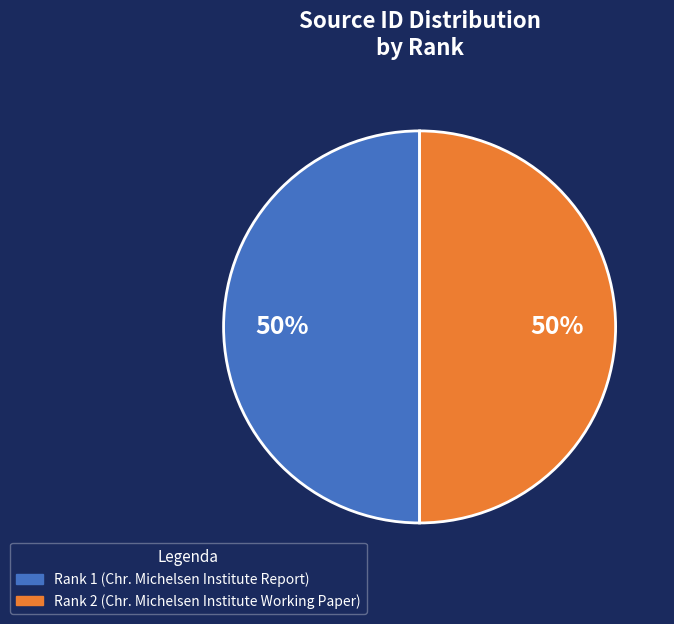

Combined, do Rank 1 (Chr. Michelsen Institute Report) and Rank 2 (Chr. Michelsen Institute Working Paper) account for over 50%?

Yes